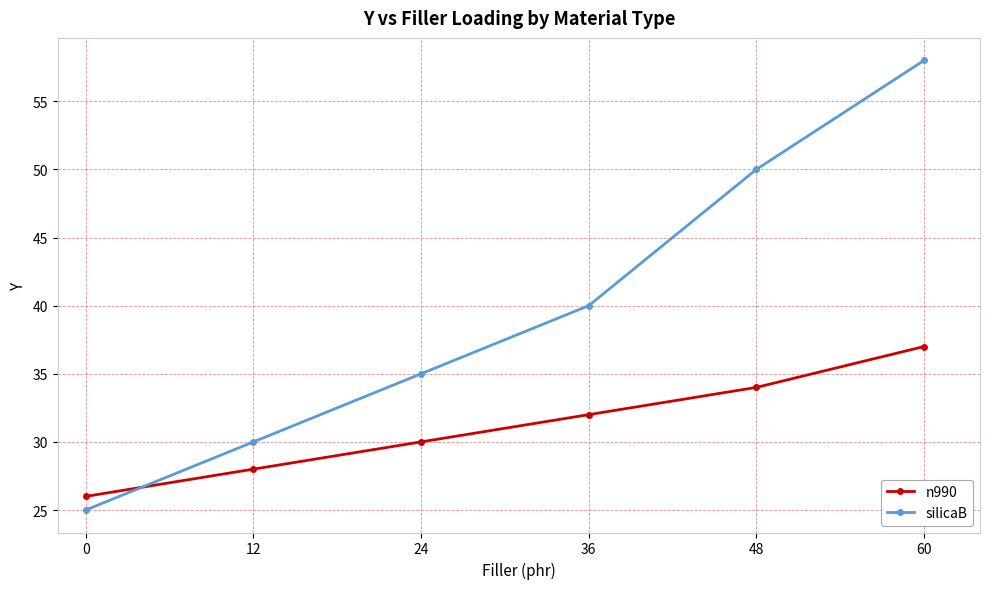

How many series are shown in this chart?

2